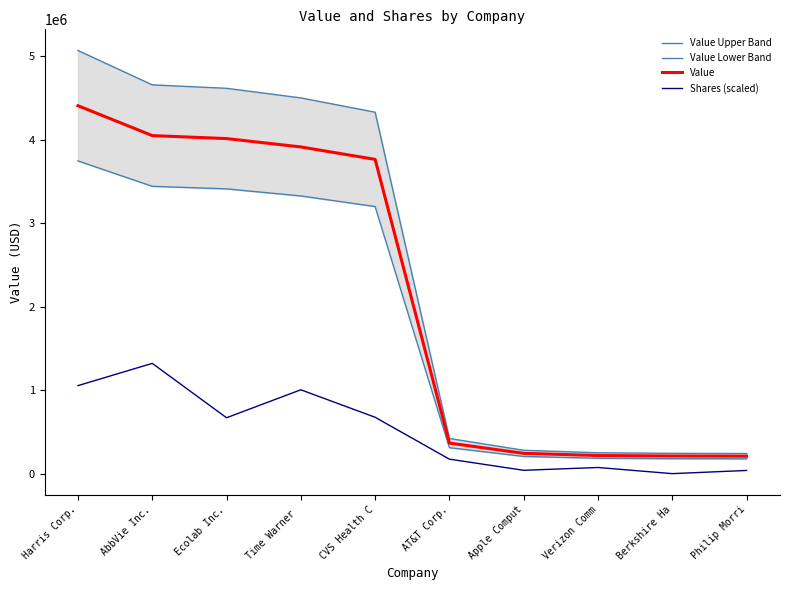

What position from the right is Ecolab Inc.?

8